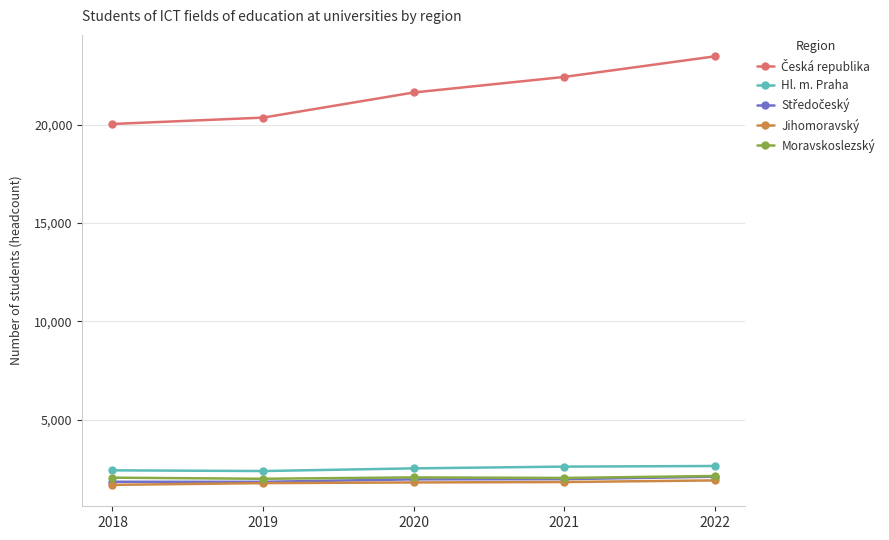

How many lines are shown in the chart?

5